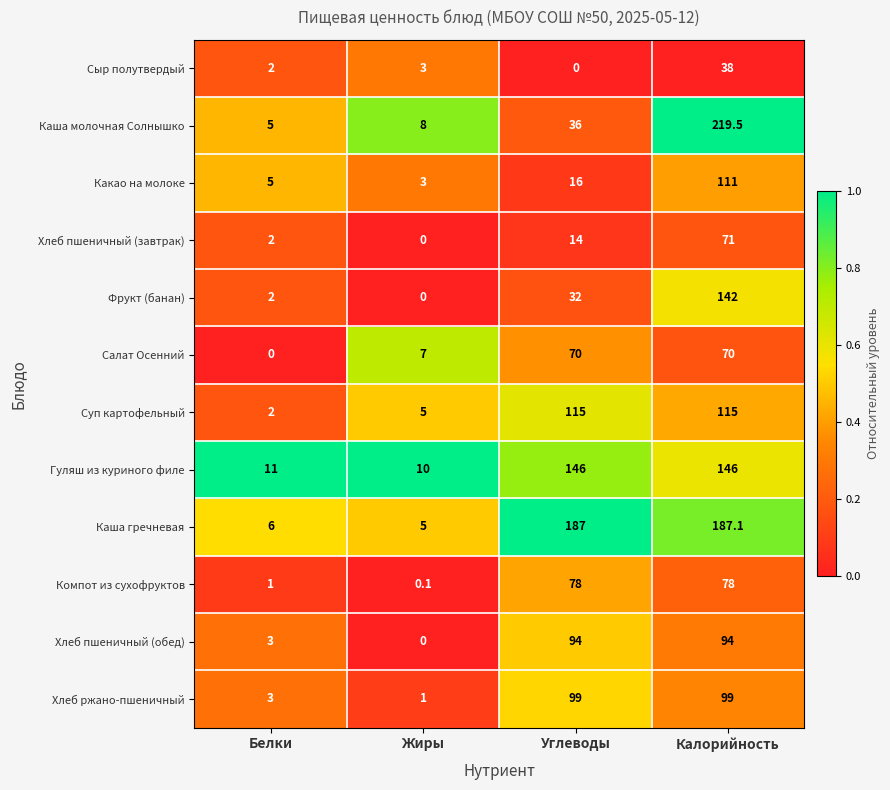

Count the number of data series in this chart.

12